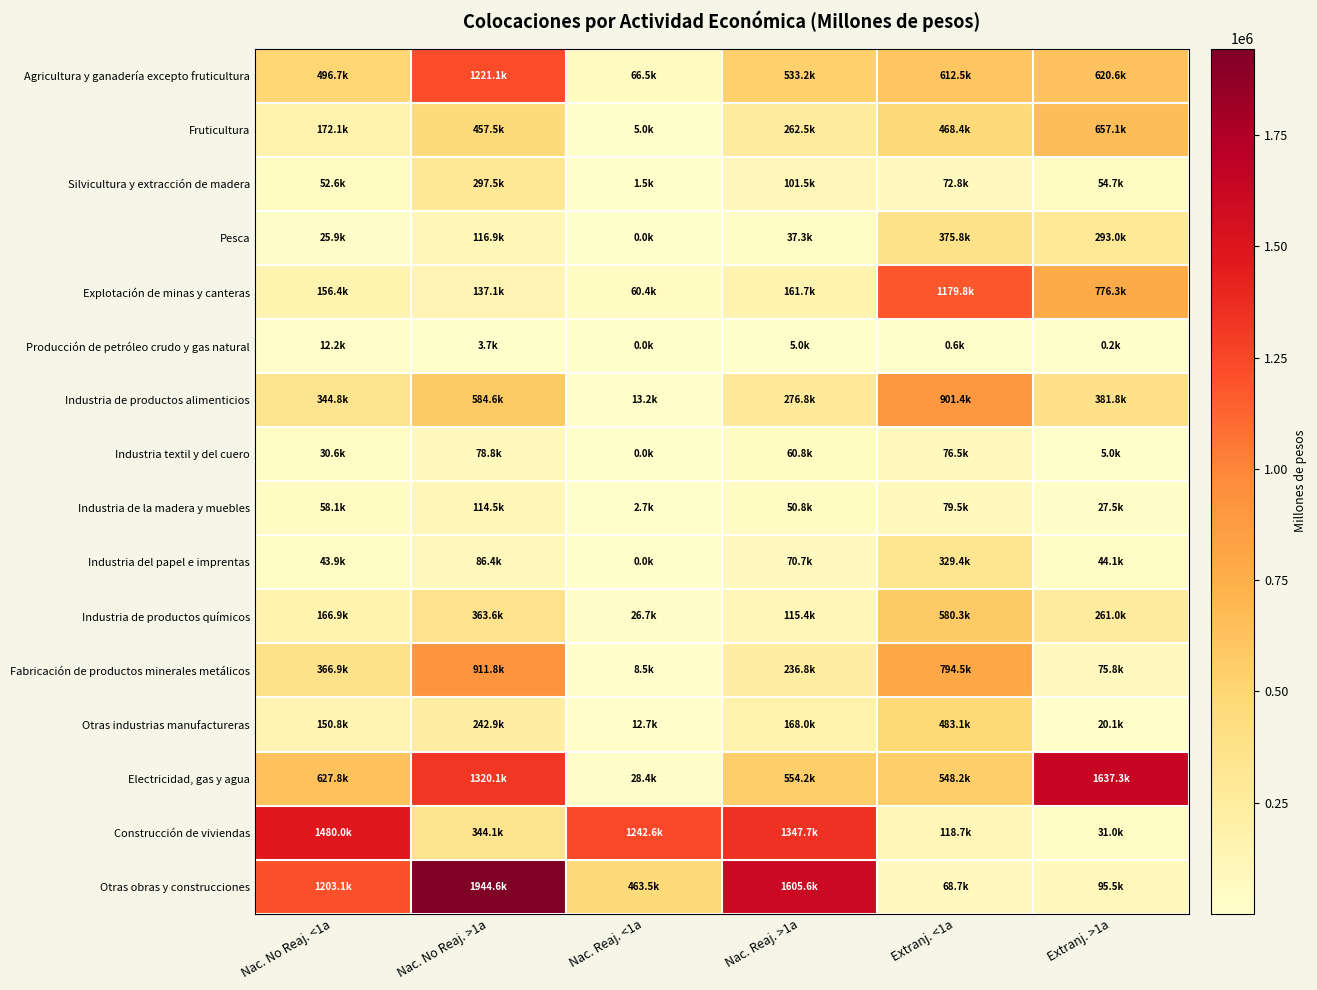

Count the number of categories in the chart.

6